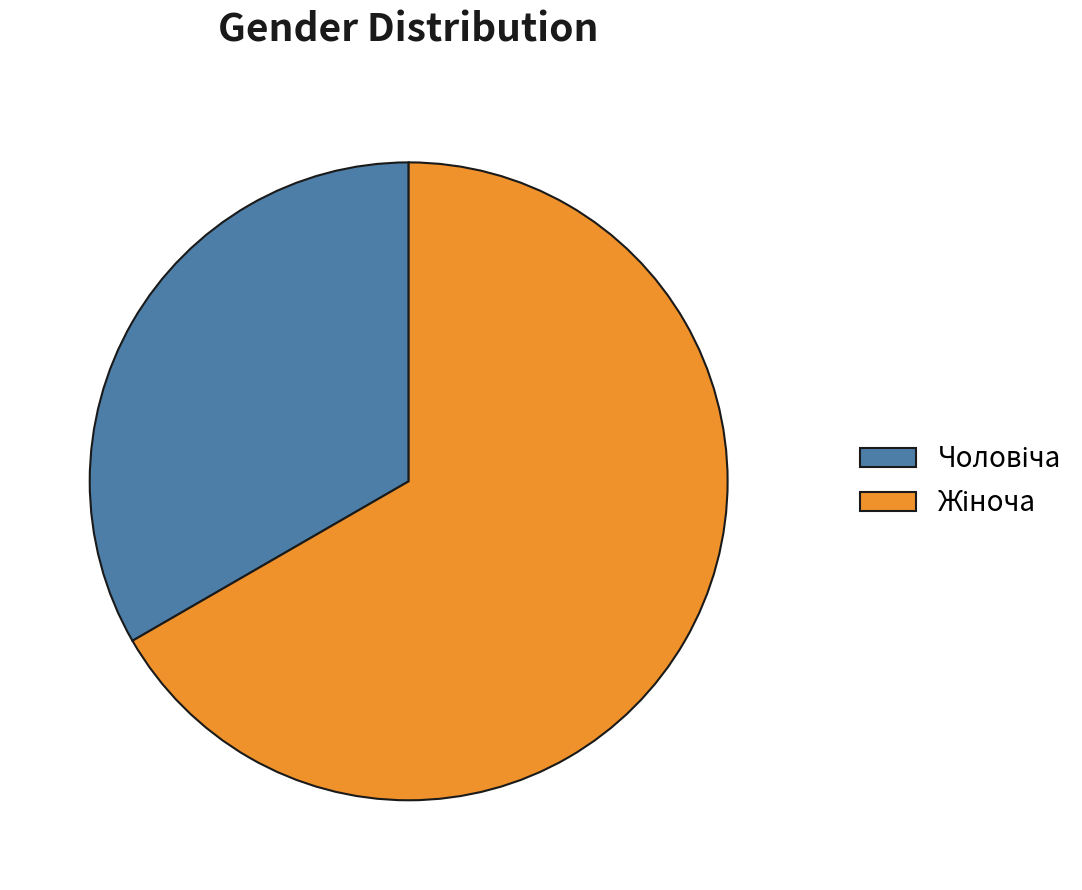

Is there a majority slice in this chart?

Yes